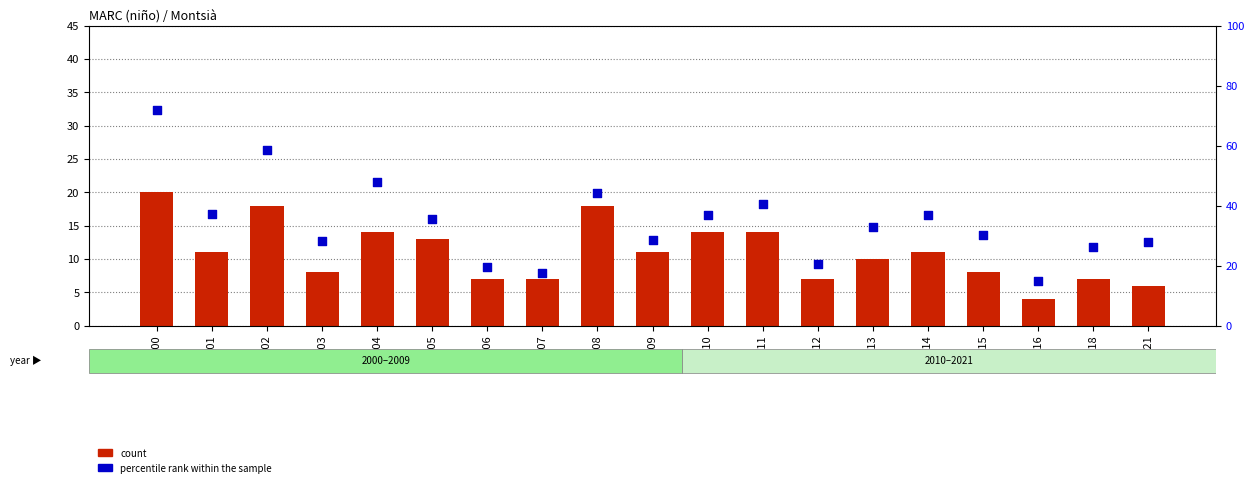

Which series contains the lowest Y value?

count